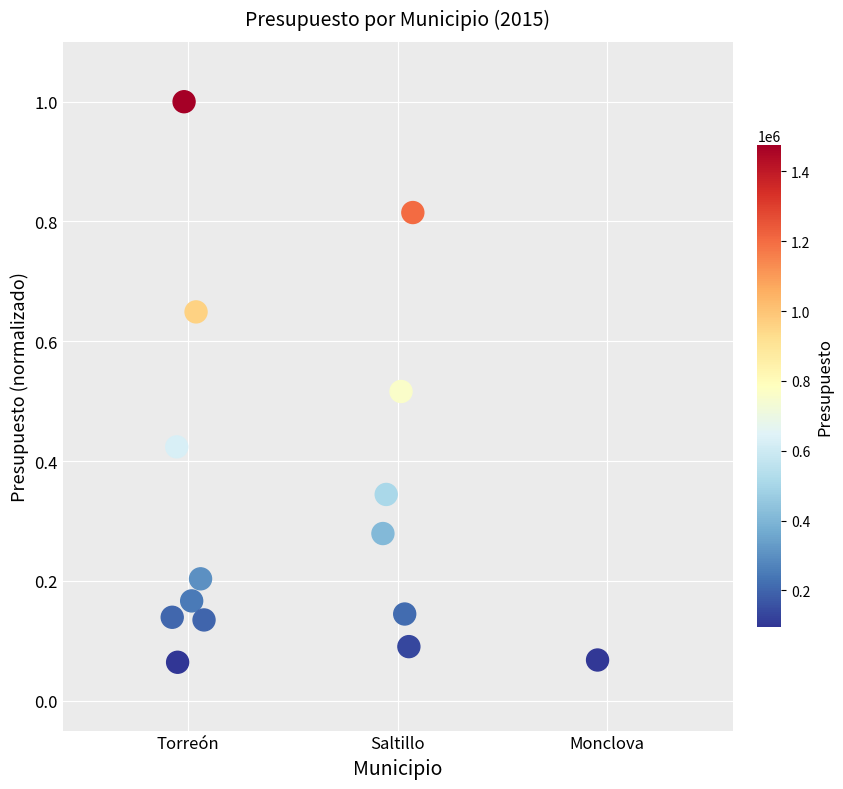

What is the range of Y values (max minus min)?

0.9